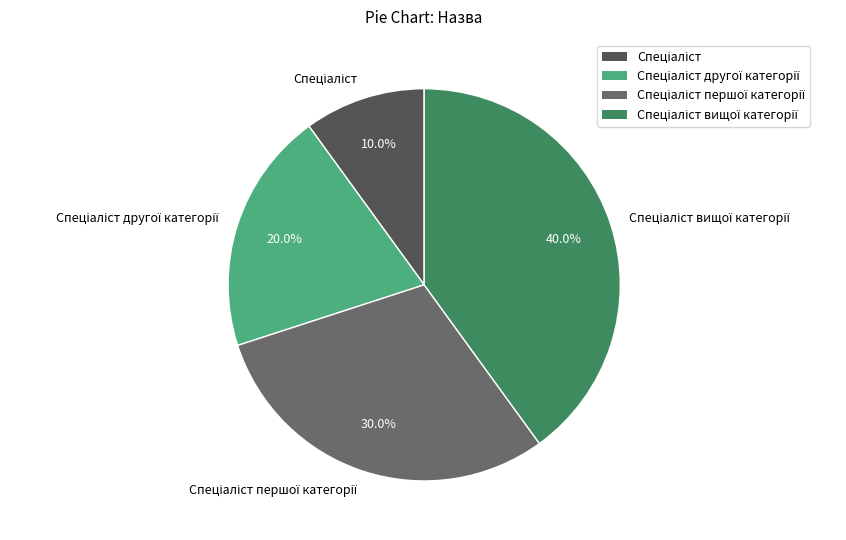

Is there any slice that represents more than half of the pie?

No